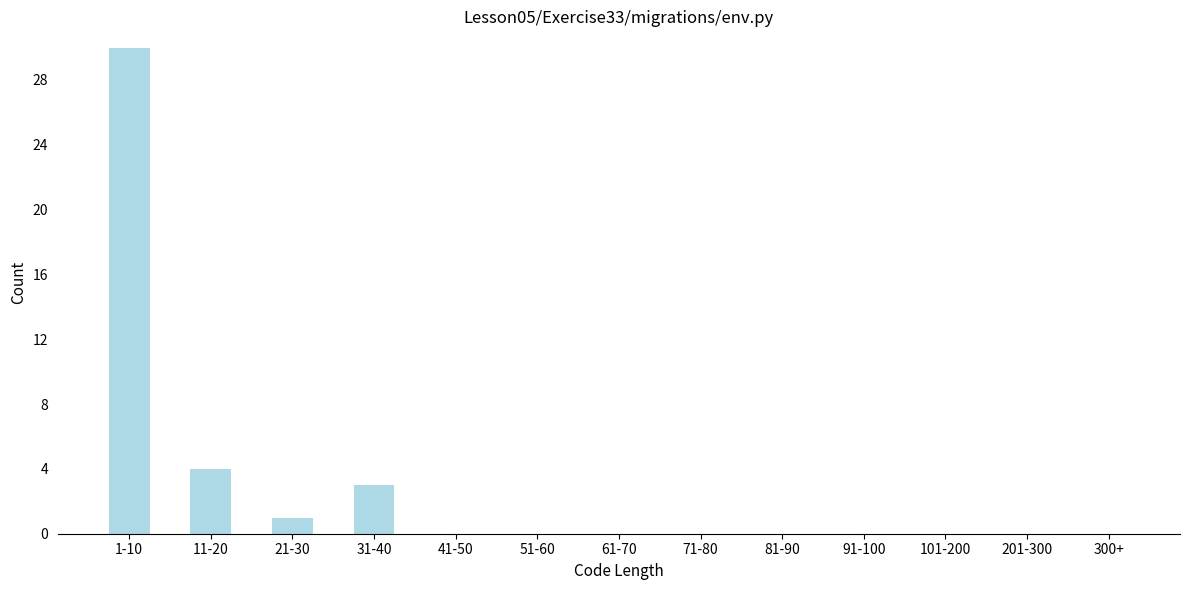

Reading left to right, list all the values displayed in this chart.

1-10=30	11-20=4	21-30=1	31-40=3	41-50=0	51-60=0	61-70=0	71-80=0	81-90=0	91-100=0	101-200=0	201-300=0	300+=0